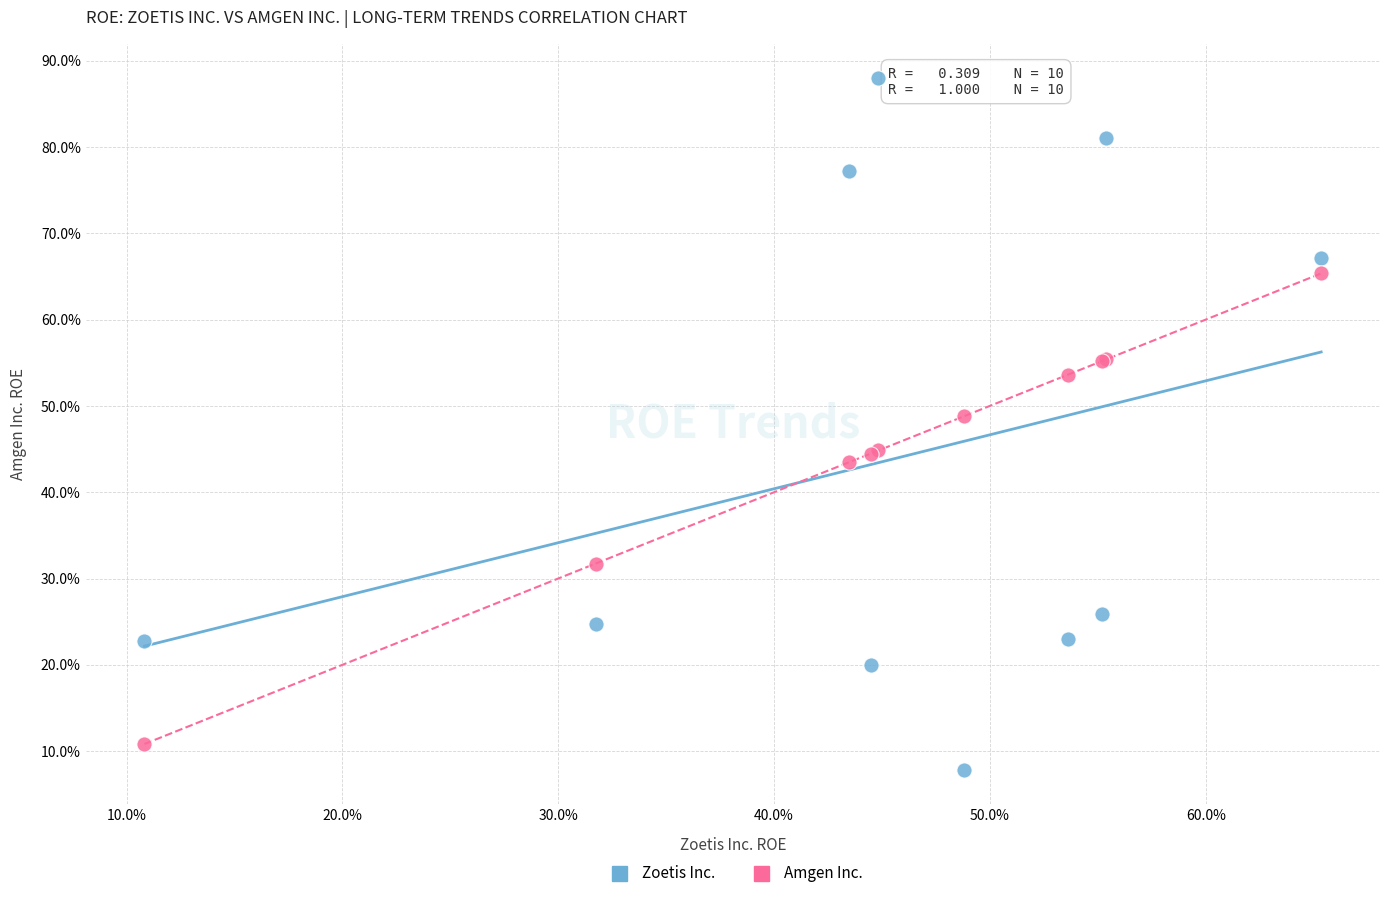

What are all the series names shown in the legend?

Zoetis Inc., Amgen Inc.